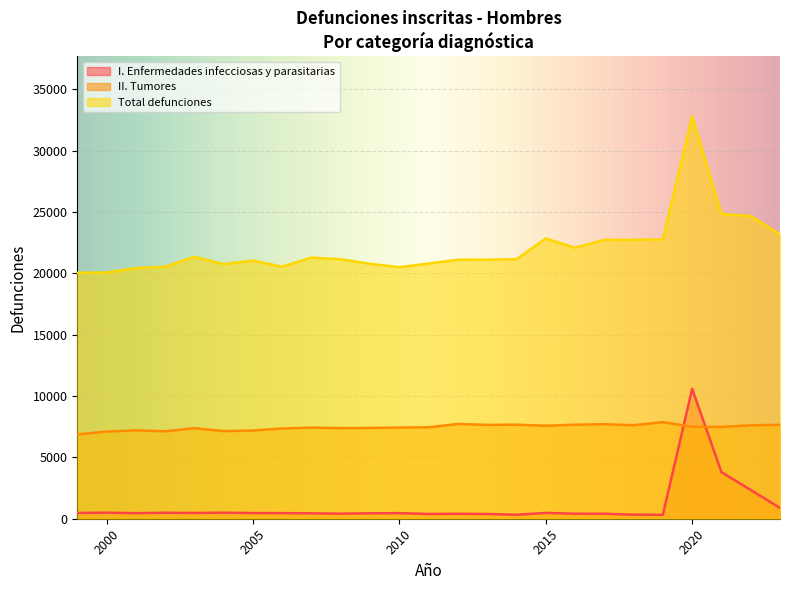

How many lines are shown in the chart?

3